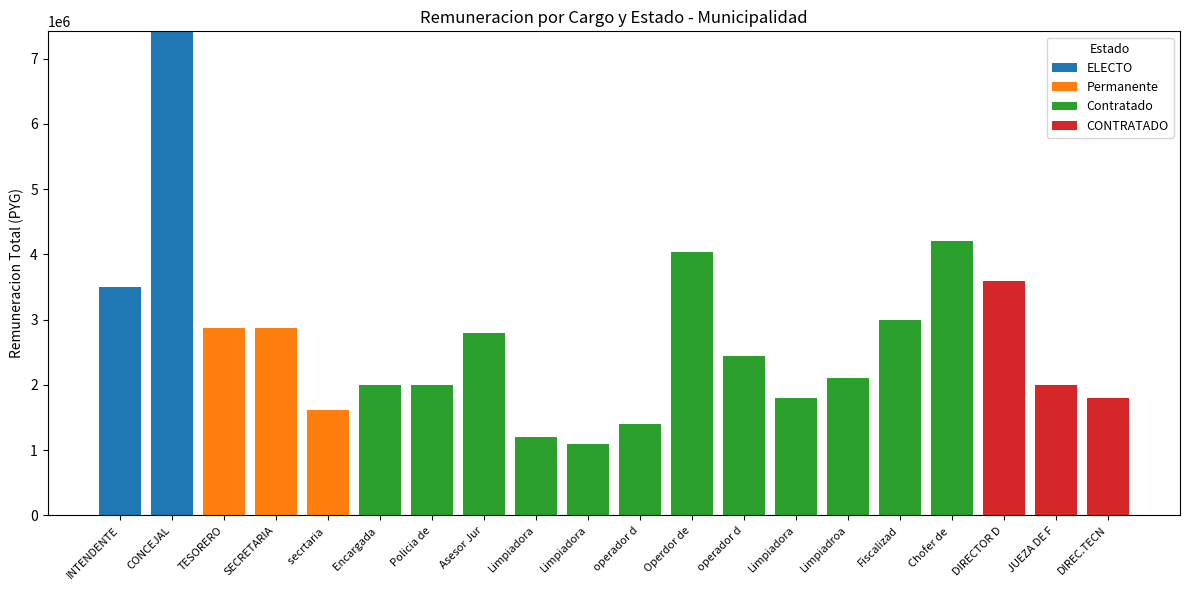

What are all the series names shown in the legend?

ELECTO, Permanente, Contratado, CONTRATADO